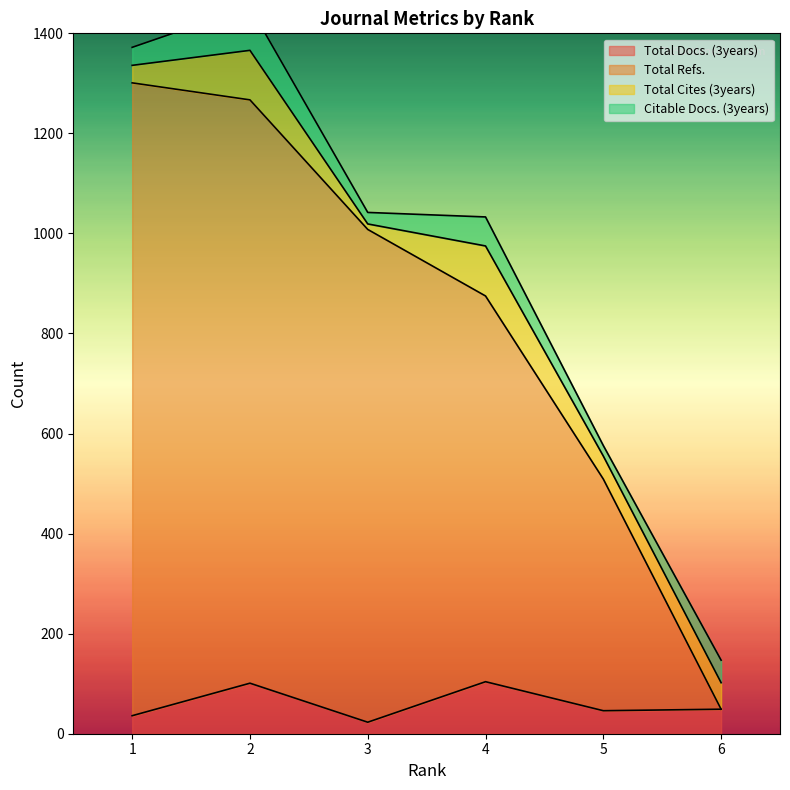

Is it true that Total Refs. equals 1831 at 1?

False